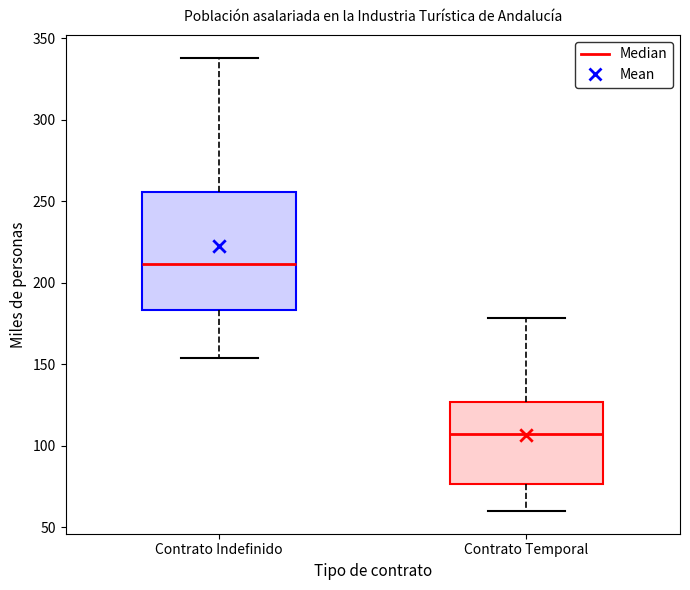

Reading left to right, read every box against the y-axis: the position of its median line, the range the box covers, and the ends of its whiskers. The values are not printed on the chart, so give them approximately, as read against the axis.

Contrato Indefinido: median 210, box 185 to 255, whiskers 155 to 340
Contrato Temporal: median 105, box 75 to 125, whiskers 60 to 180